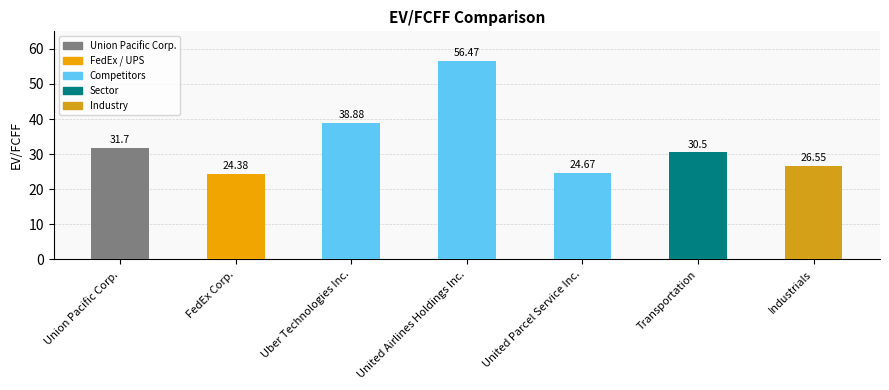

Where does the data first go above 30?

Union Pacific Corp.